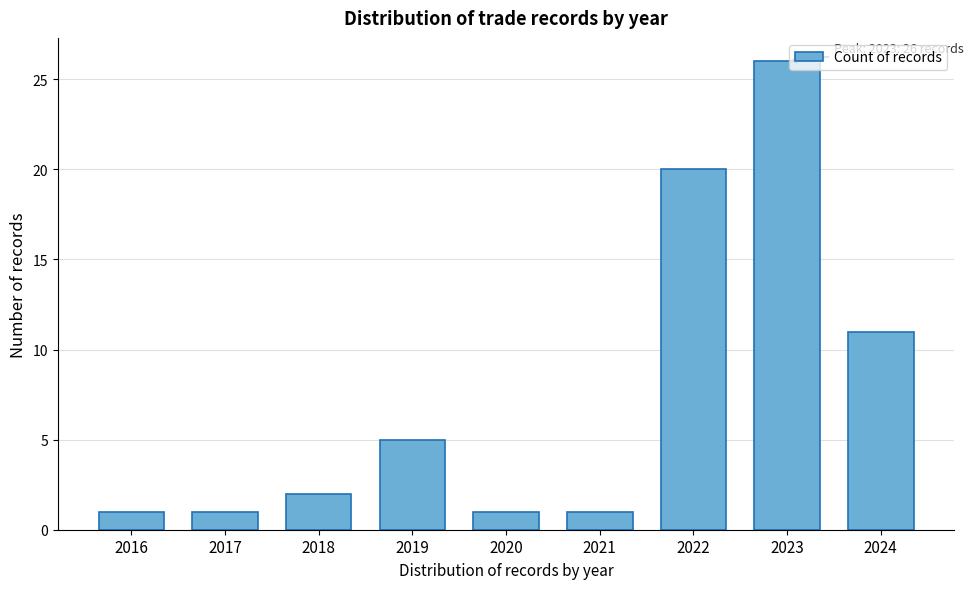

Reading right to left, transcribe all the data shown in this chart.

2024=11	2023=26	2022=20	2021=1	2020=1	2019=5	2018=2	2017=1	2016=1